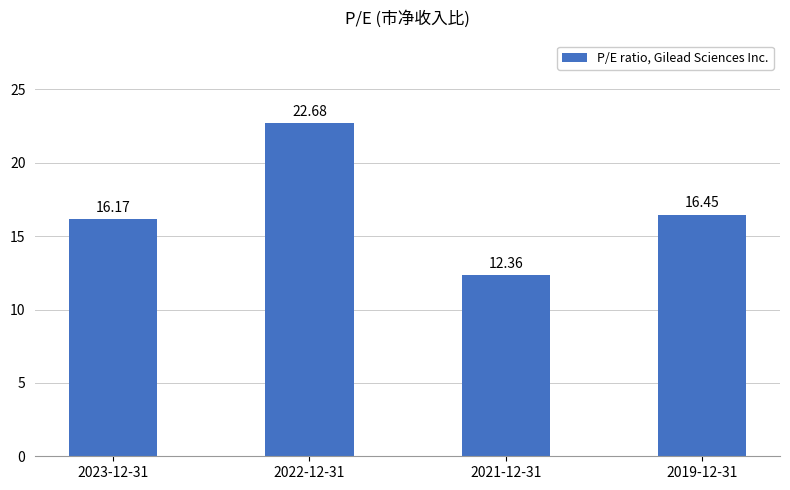

Which label corresponds to the smallest value in the chart?

2021-12-31